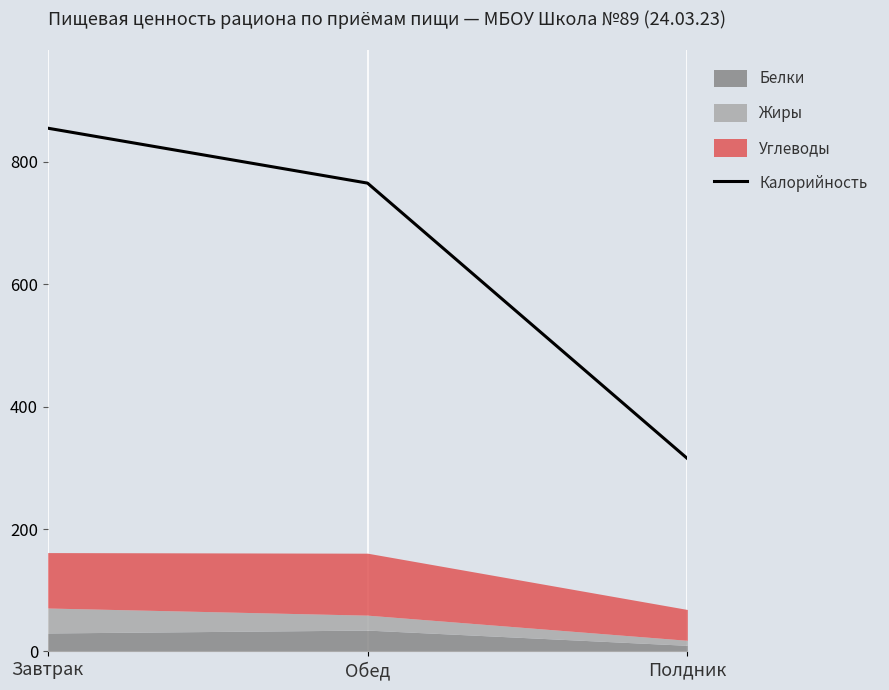

The value at Завтрак is 855.2. True or false?

True